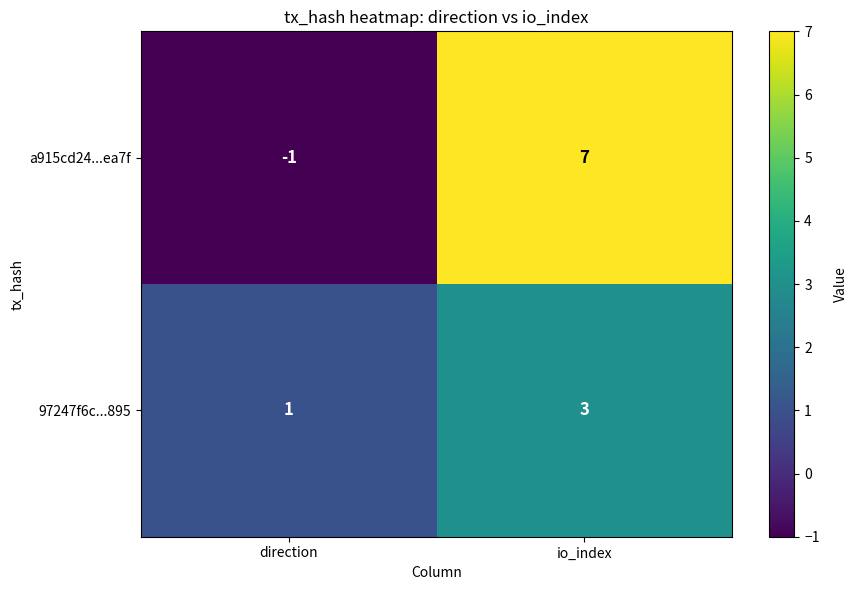

Which series has the largest total across all categories?

a915cd24...ea7f